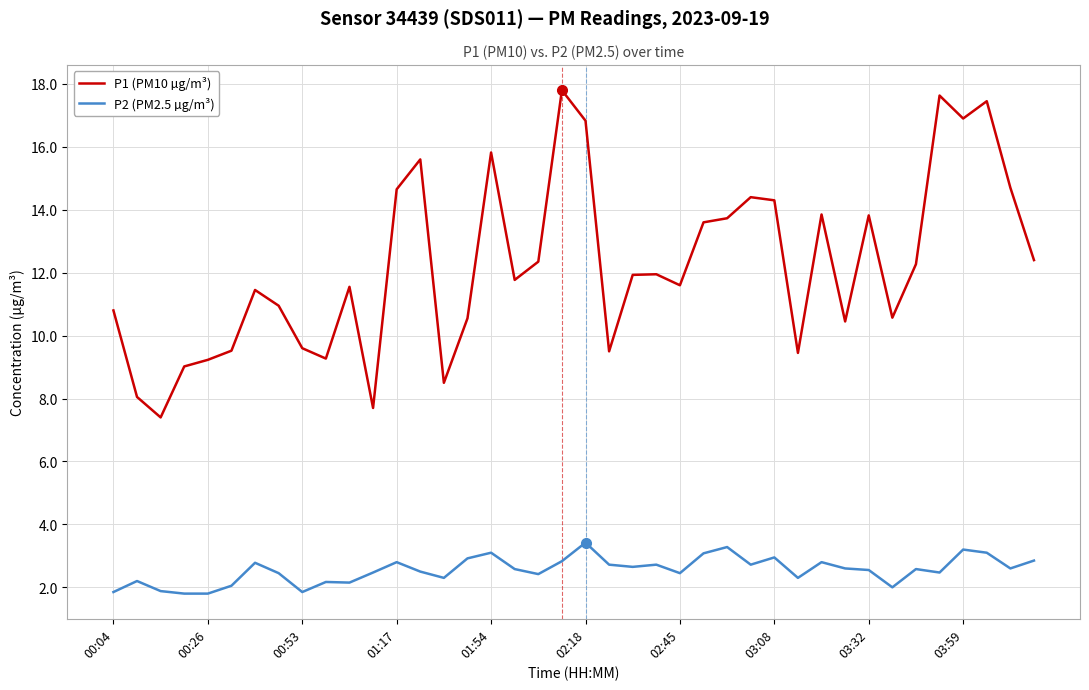

List the series in order of their peak value, lowest first.

P2 (PM2.5 µg/m³), P1 (PM10 µg/m³)